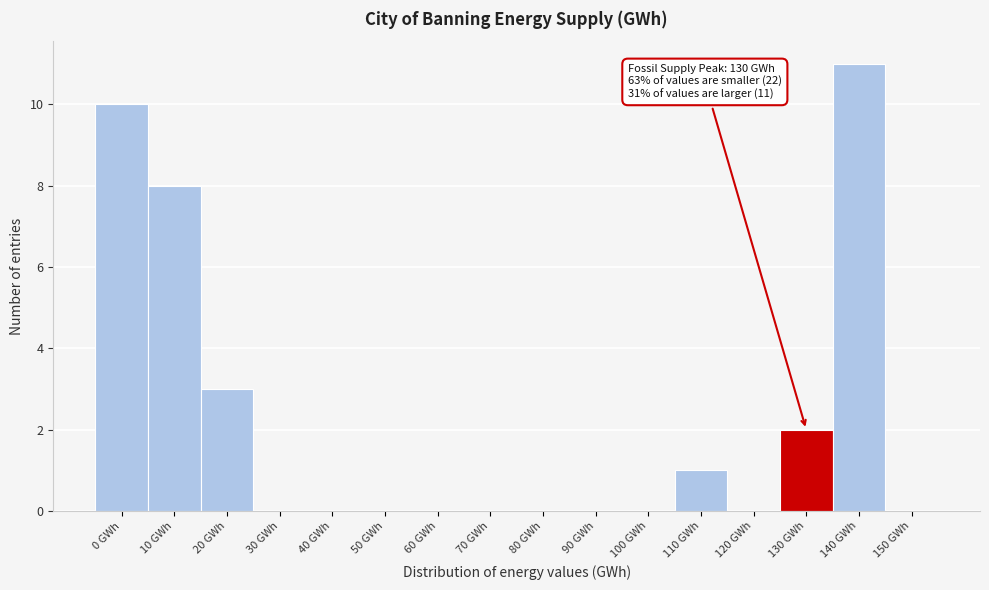

Reading left to right, transcribe all the data shown in this chart.

0 GWh=10	10 GWh=8	20 GWh=3	30 GWh=0	40 GWh=0	50 GWh=0	60 GWh=0	70 GWh=0	80 GWh=0	90 GWh=0	100 GWh=0	110 GWh=1	120 GWh=0	130 GWh=2	140 GWh=11	150 GWh=0